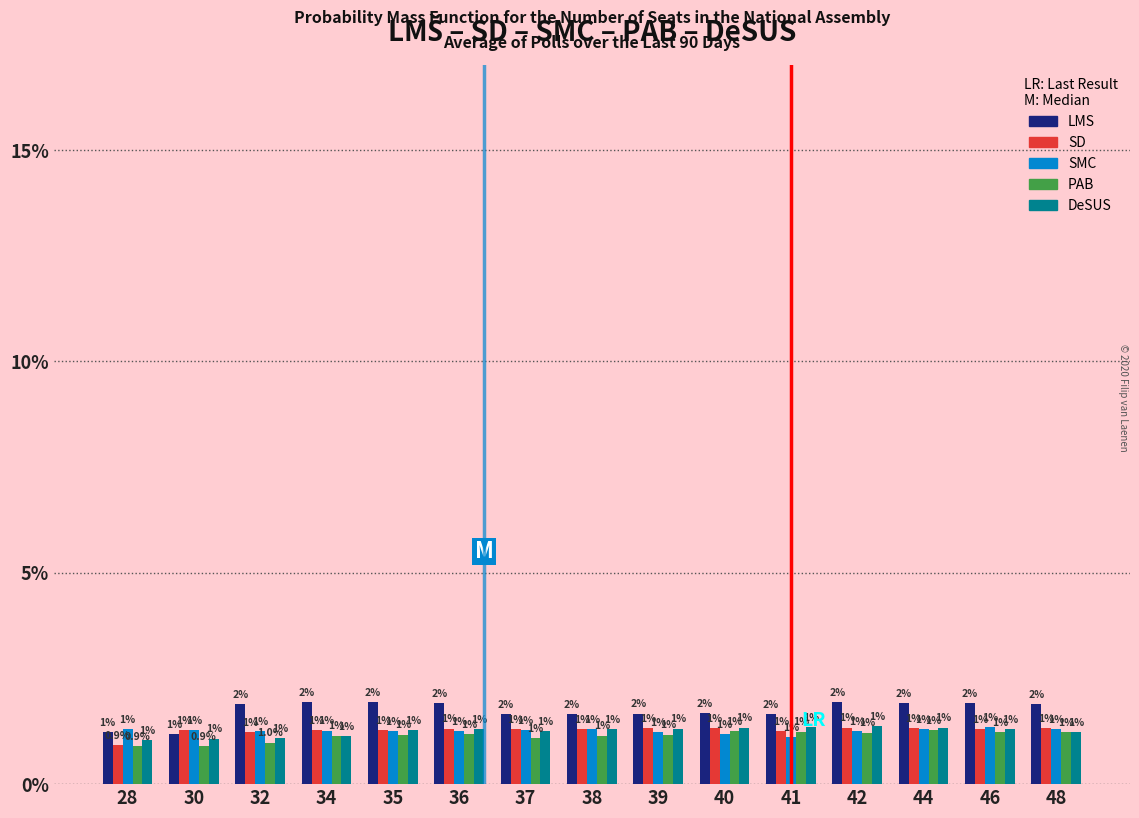

Which label corresponds to the largest value in the chart?

42